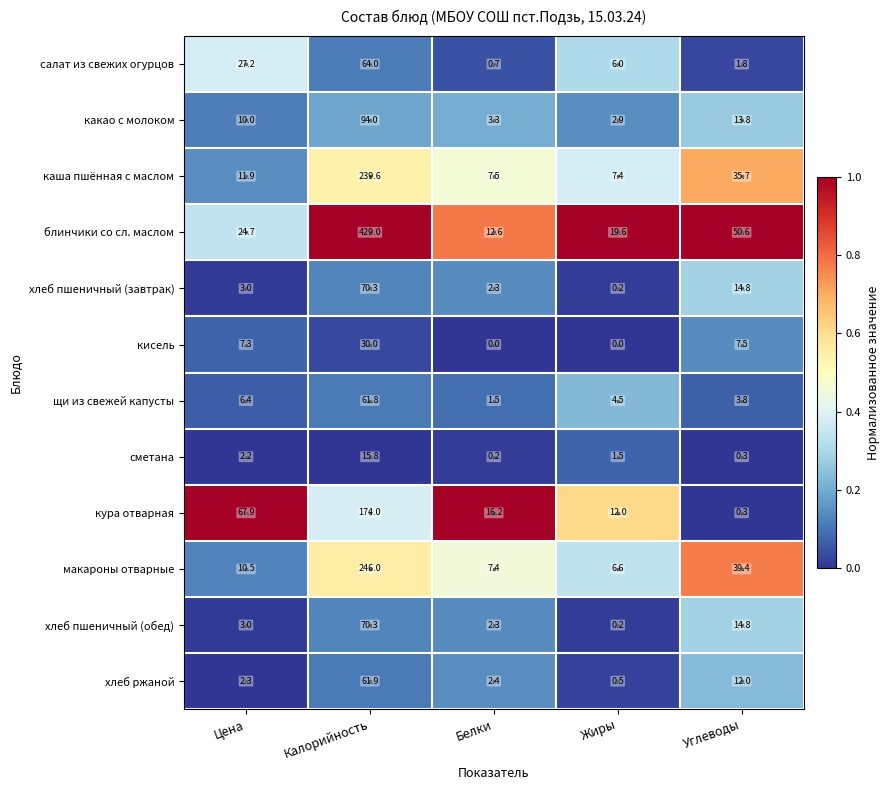

At how many categories does at least one series exceed 0?

5